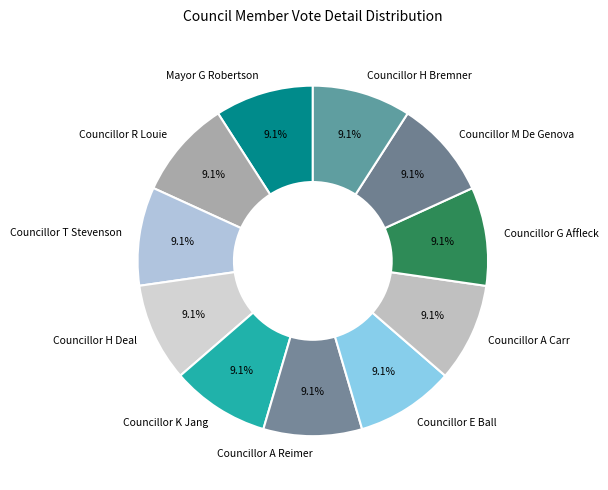

What is the ratio of the value at Councillor E Ball to the value at Councillor H Deal?

1.0